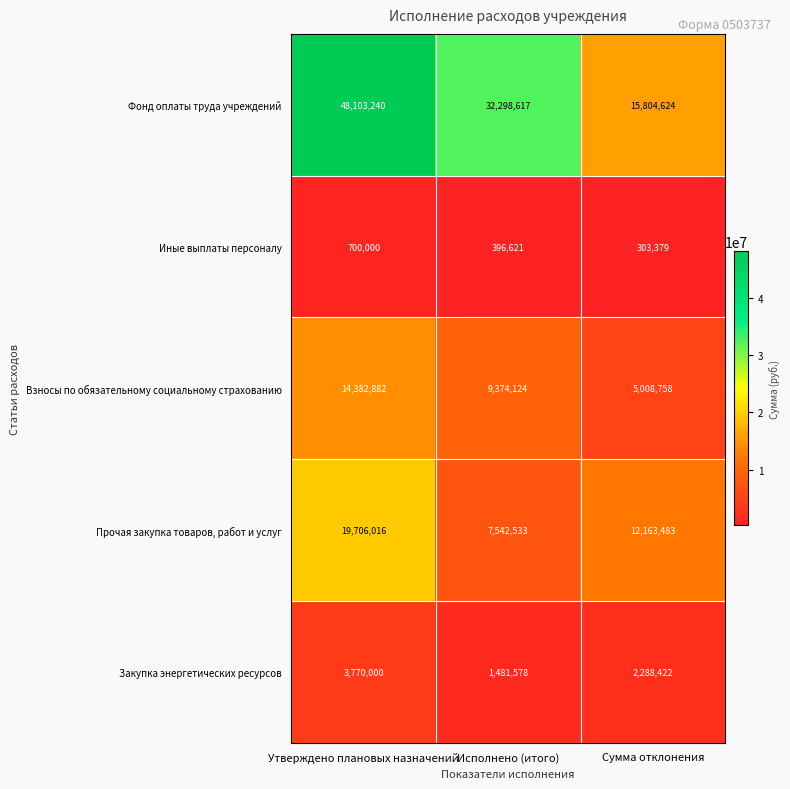

Which category has the lowest value across all series?

Сумма отклонения